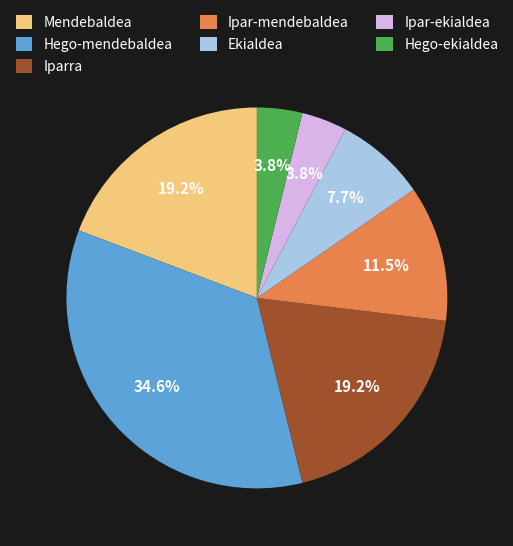

How many slices are in this pie chart?

7